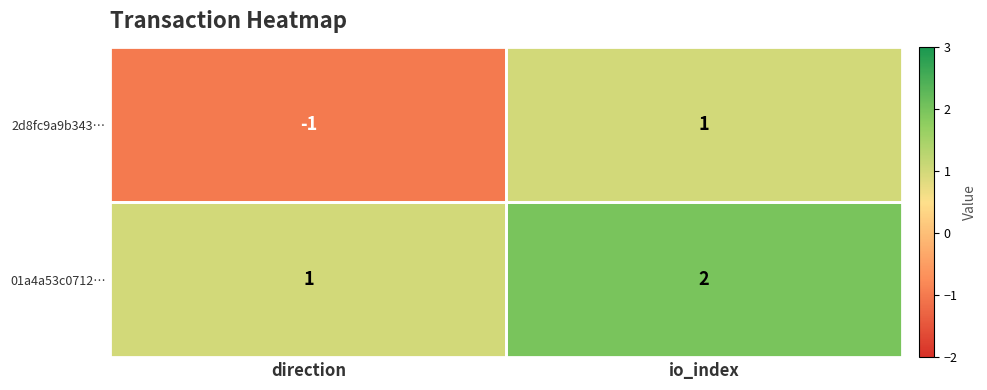

At which category does the chart reach its minimum across all series?

direction